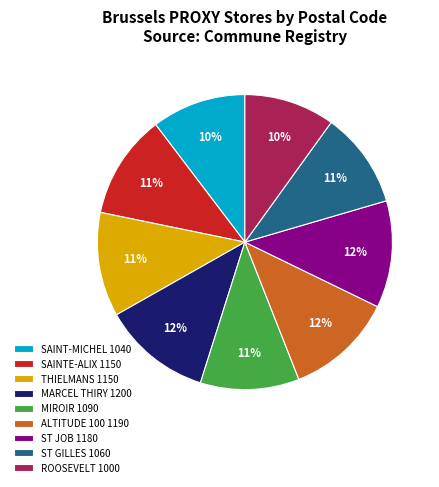

Do THIELMANS 1150 and SAINT-MICHEL 1040 together represent more than half of the pie?

No